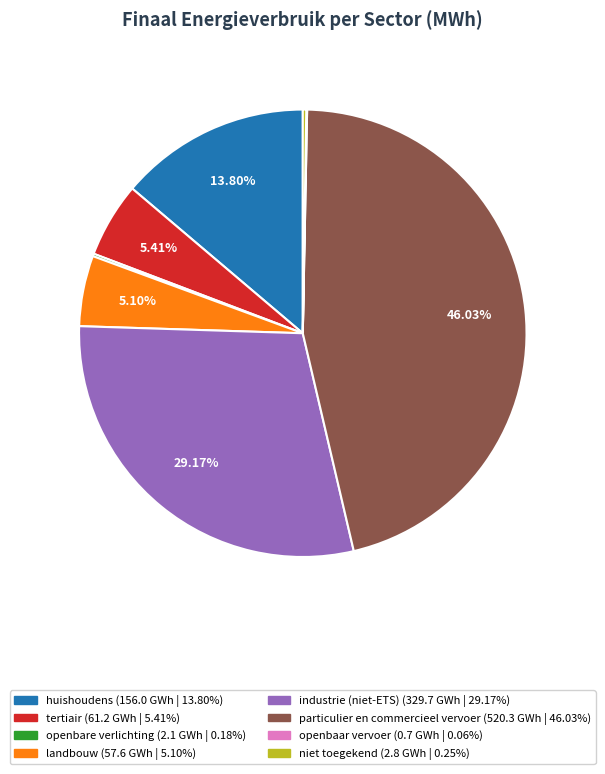

Approximately how many times larger is the value at industrie (niet-ETS) compared to landbouw?

5.7